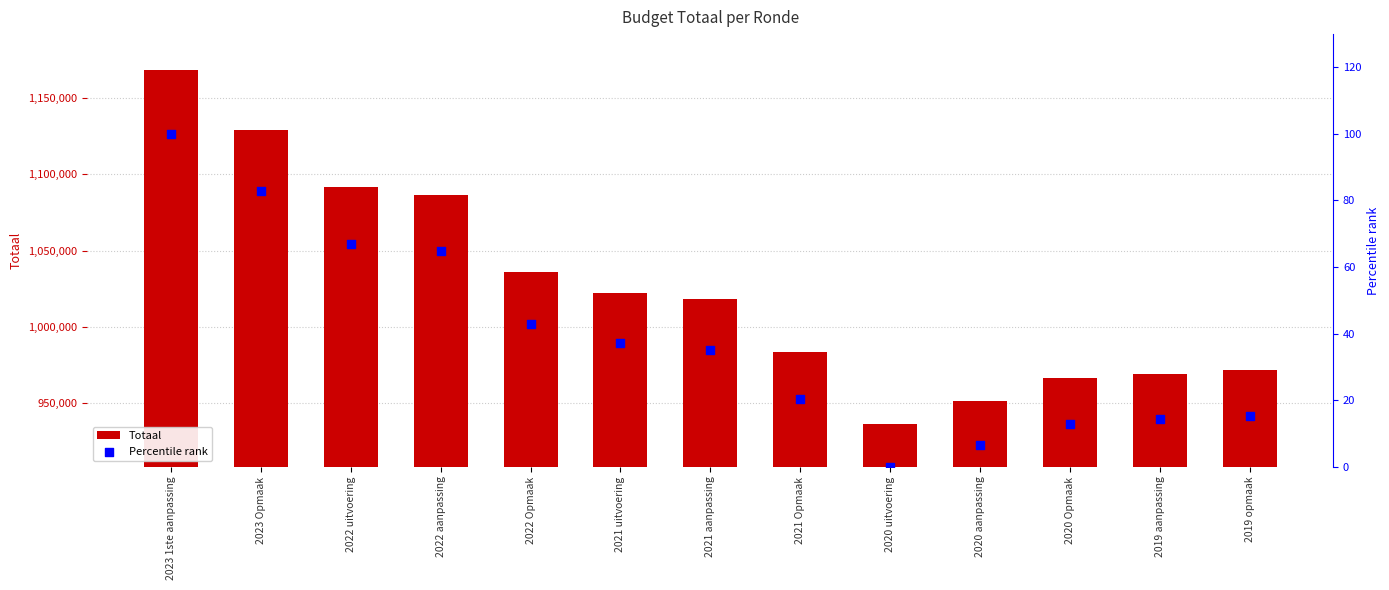

At how many categories does at least one series exceed 565492?

13